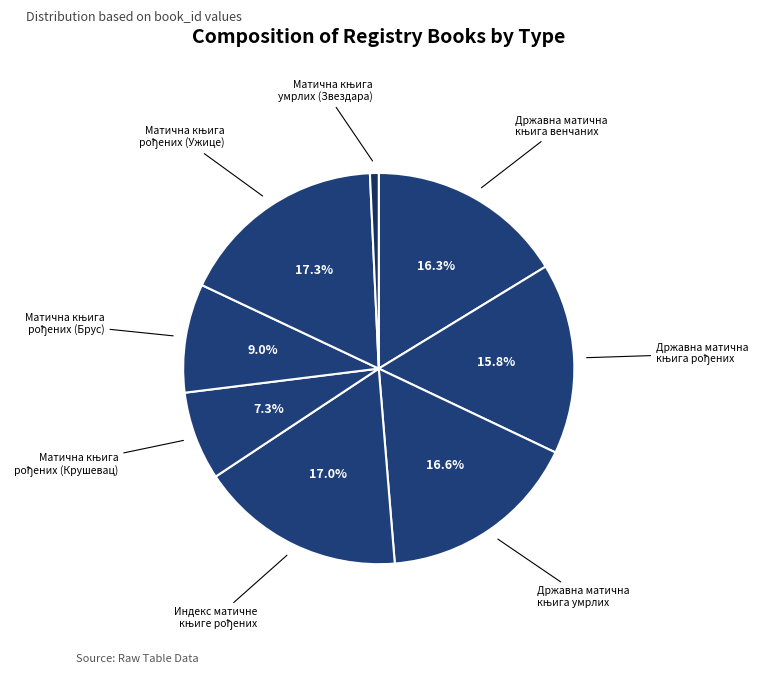

How many segments does this pie chart have?

8